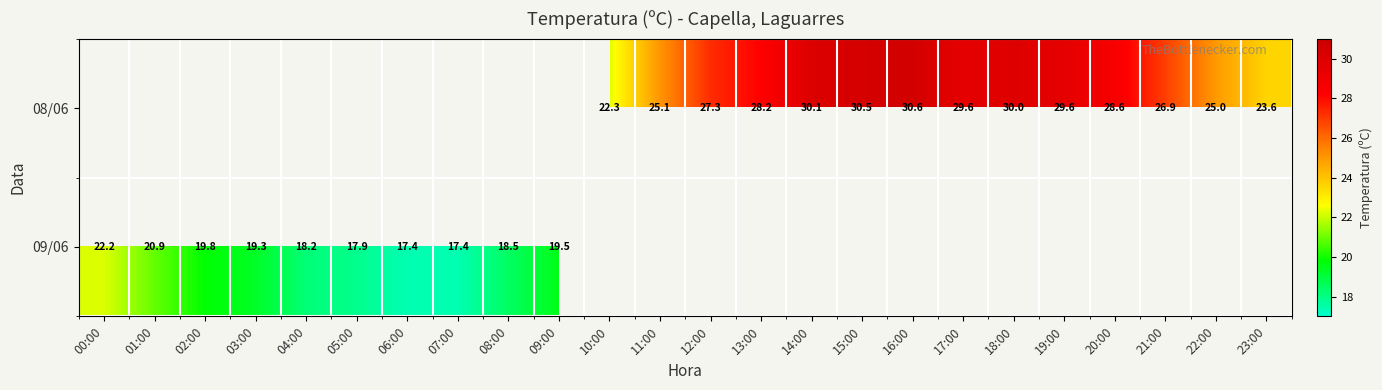

The 09/06 series shows 28.2 at 02:00. True or false?

False